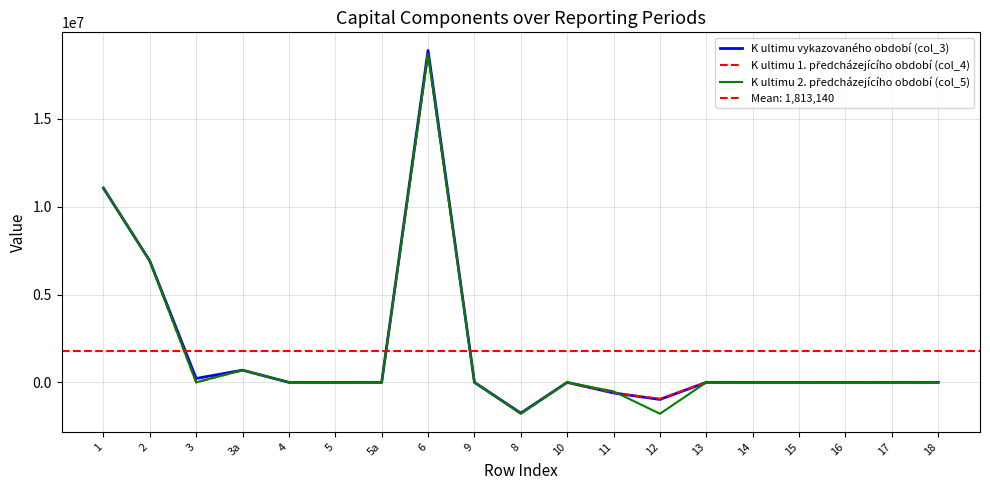

In K ultimu 1. předcházejícího období (col_4), how many points are higher than both neighbors (excluding endpoints)?

3